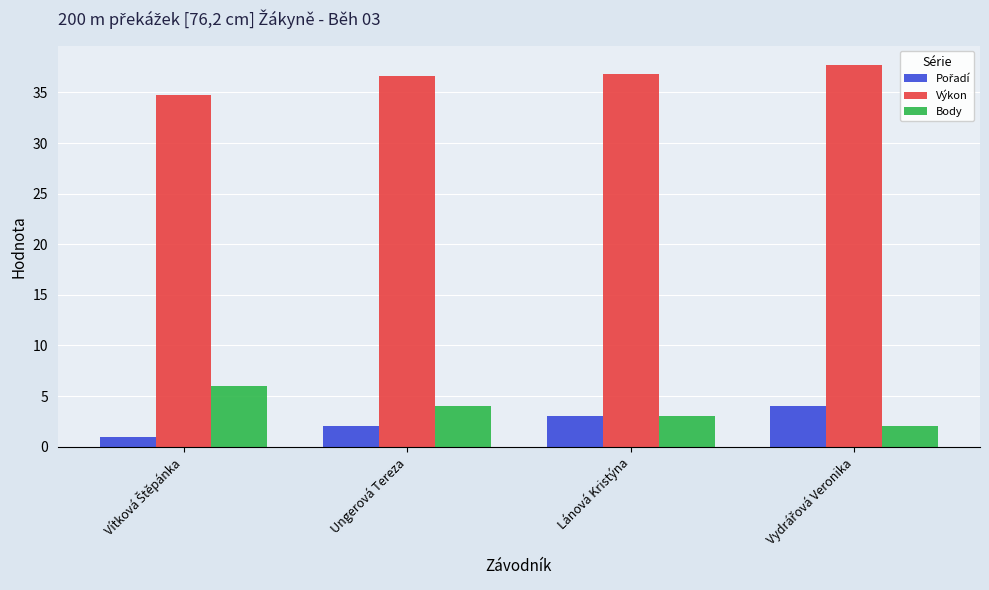

What is the label of the 2nd bar from the left?

Ungerová Tereza